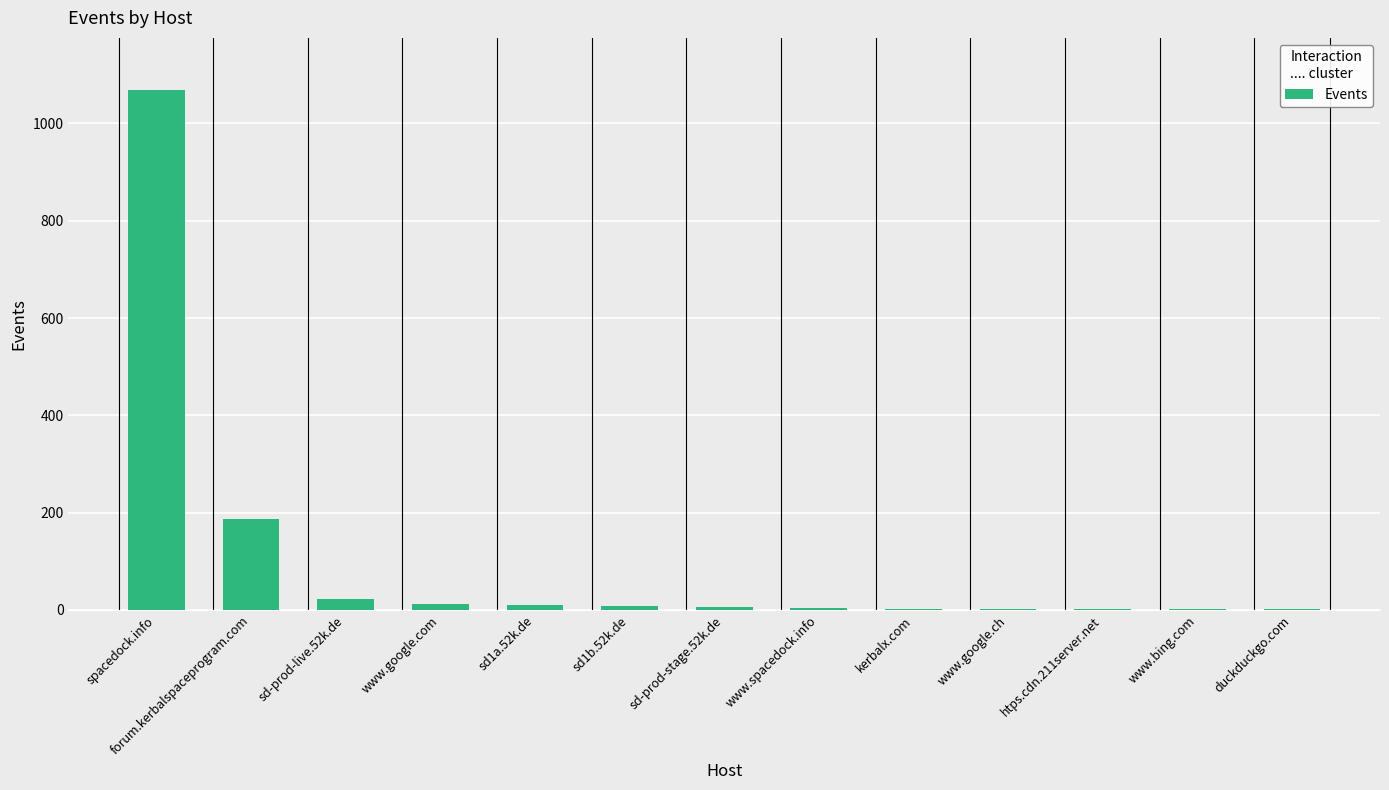

Count the number of categories in the chart.

13